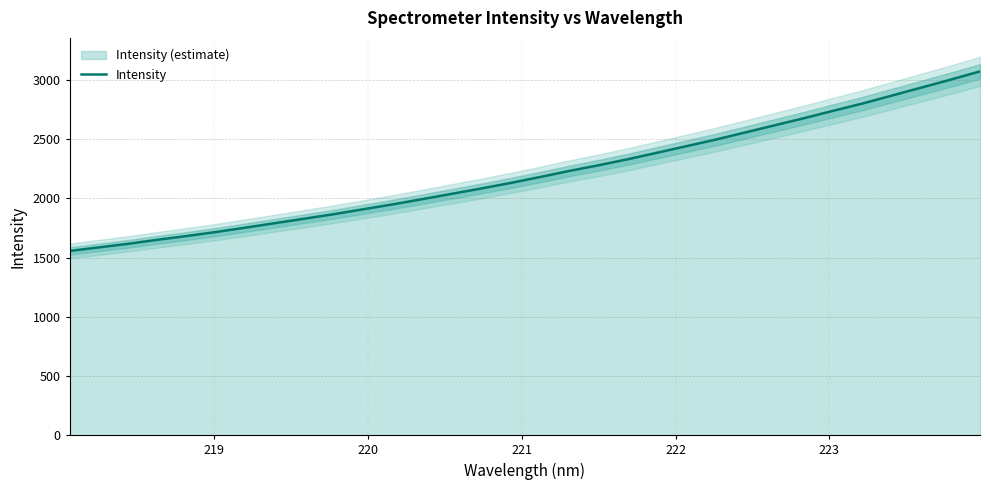

What is the difference between the second highest and second lowest values?

1416.8